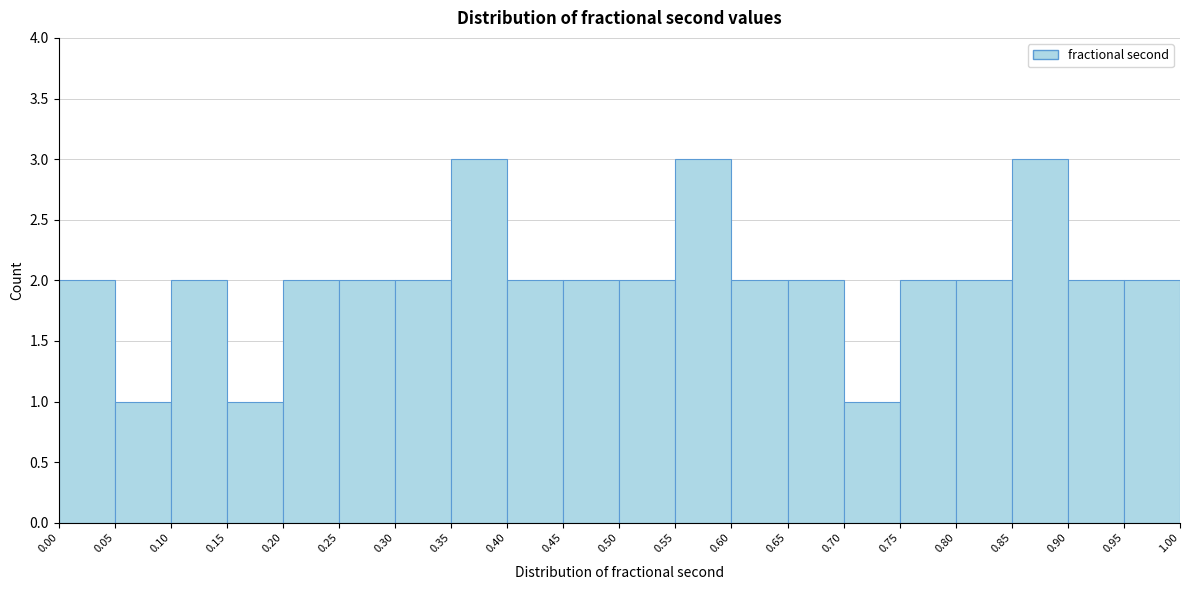

Reading left to right, transcribe this chart: for each bar, give the range it covers on the x-axis and its height. The values are not printed on the chart, so give them approximately, as read against the axis.

0.00 to 0.05: 2
0.05 to 0.10: 1
0.10 to 0.15: 2
0.15 to 0.20: 1
0.20 to 0.25: 2
0.25 to 0.30: 2
0.30 to 0.35: 2
0.35 to 0.40: 3
0.40 to 0.45: 2
0.45 to 0.50: 2
0.50 to 0.55: 2
0.55 to 0.60: 3
0.60 to 0.65: 2
0.65 to 0.70: 2
0.70 to 0.75: 1
0.75 to 0.80: 2
0.80 to 0.85: 2
0.85 to 0.90: 3
0.90 to 0.95: 2
0.95 to 1.00: 2